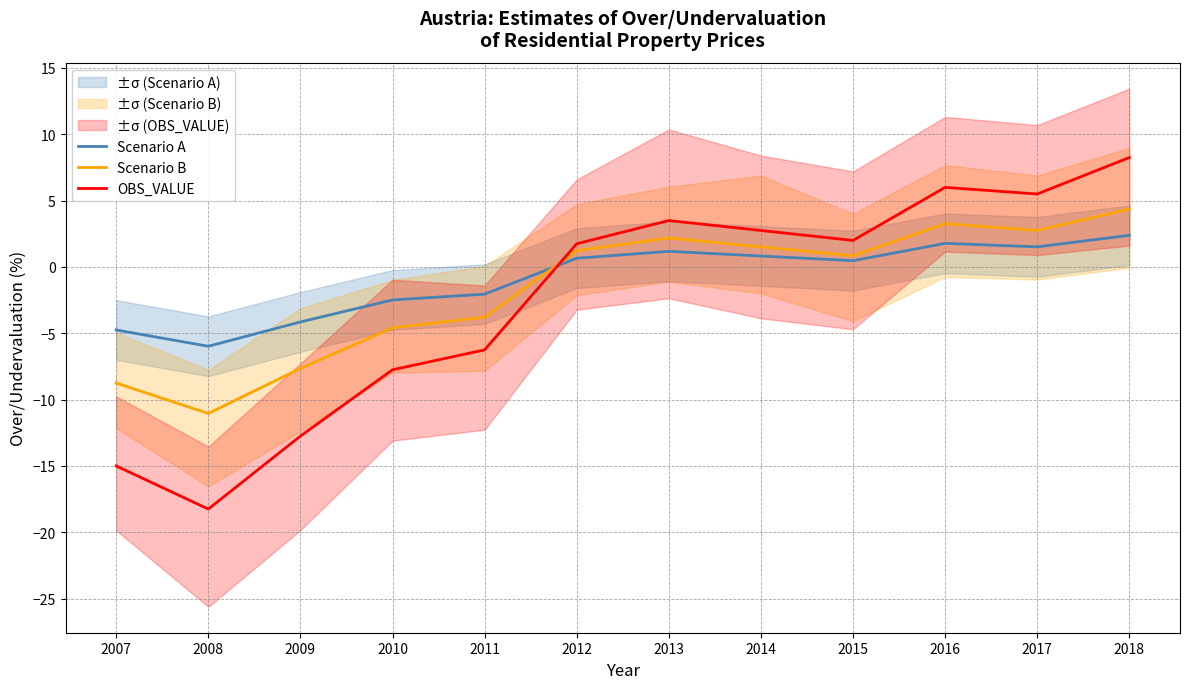

Rank the series by their average value, from highest to lowest.

Scenario A, Scenario B, OBS_VALUE